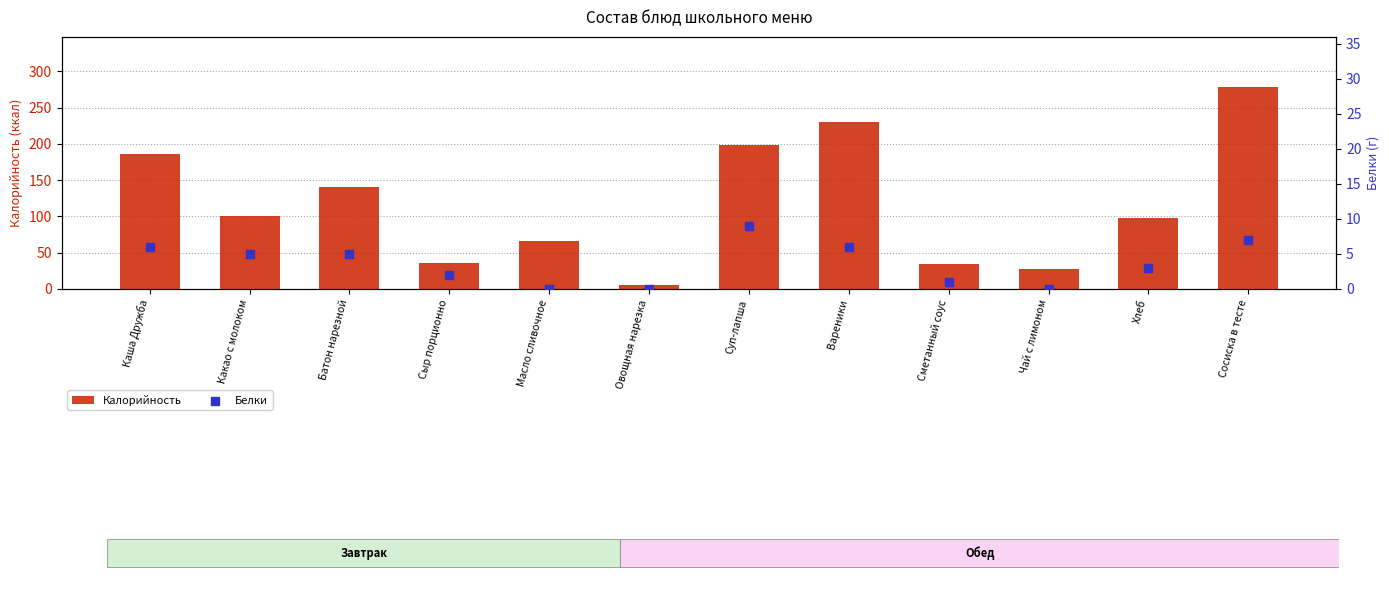

At how many categories does at least one series exceed 162?

4